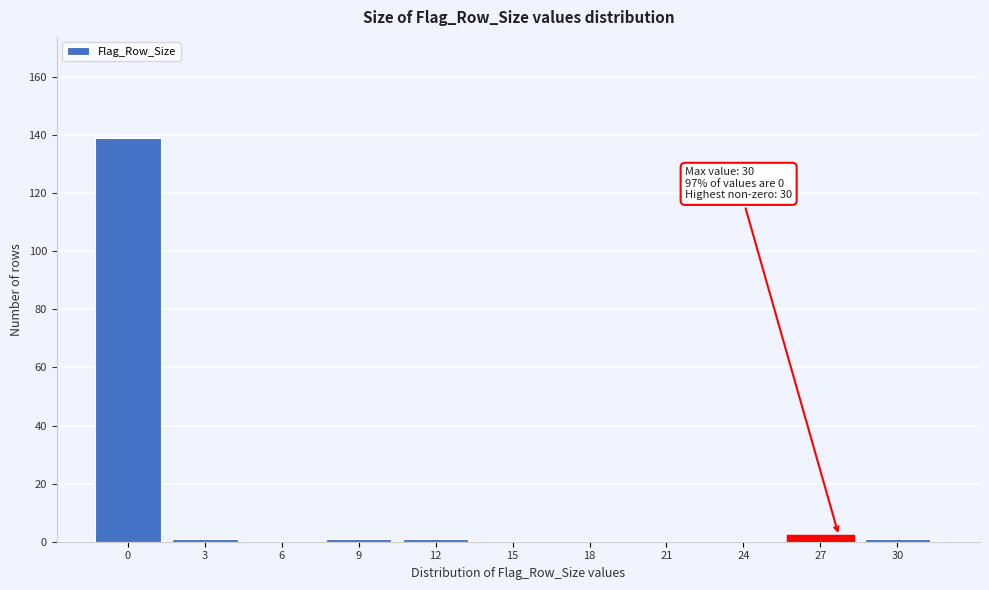

Reading left to right, extract all data points from this chart.

0=139	3=1	6=0	9=1	12=1	15=0	18=0	21=0	24=0	27=2	30=1